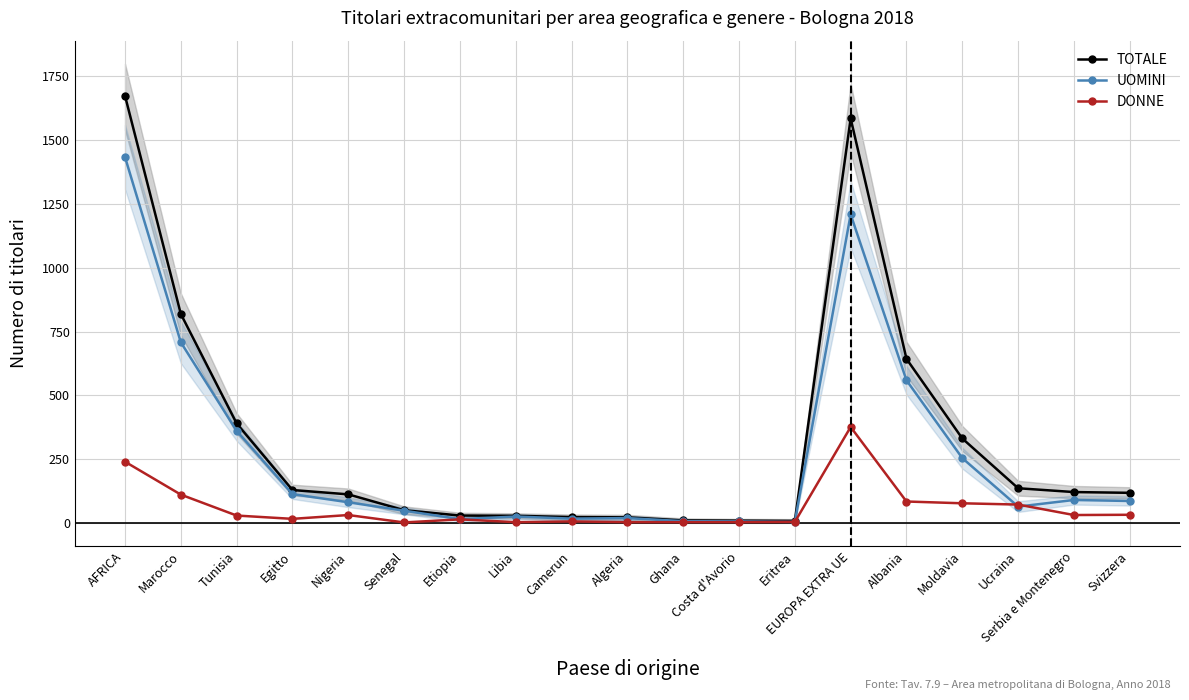

True or false: DONNE has more than 1 interior local peaks.

True